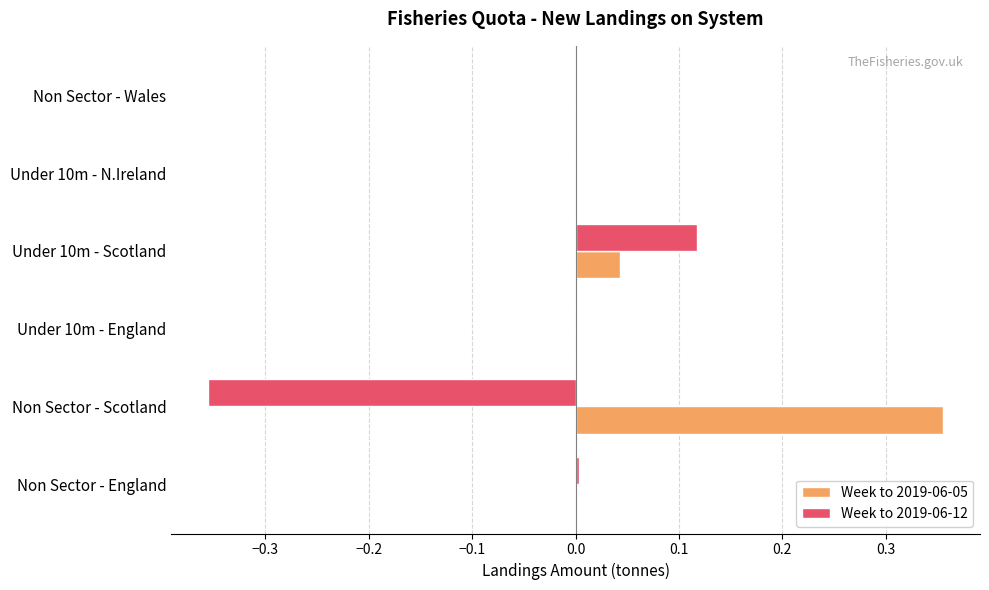

True or false: Week to 2019-06-05 has a value of 0.0 at Non Sector - England.

True